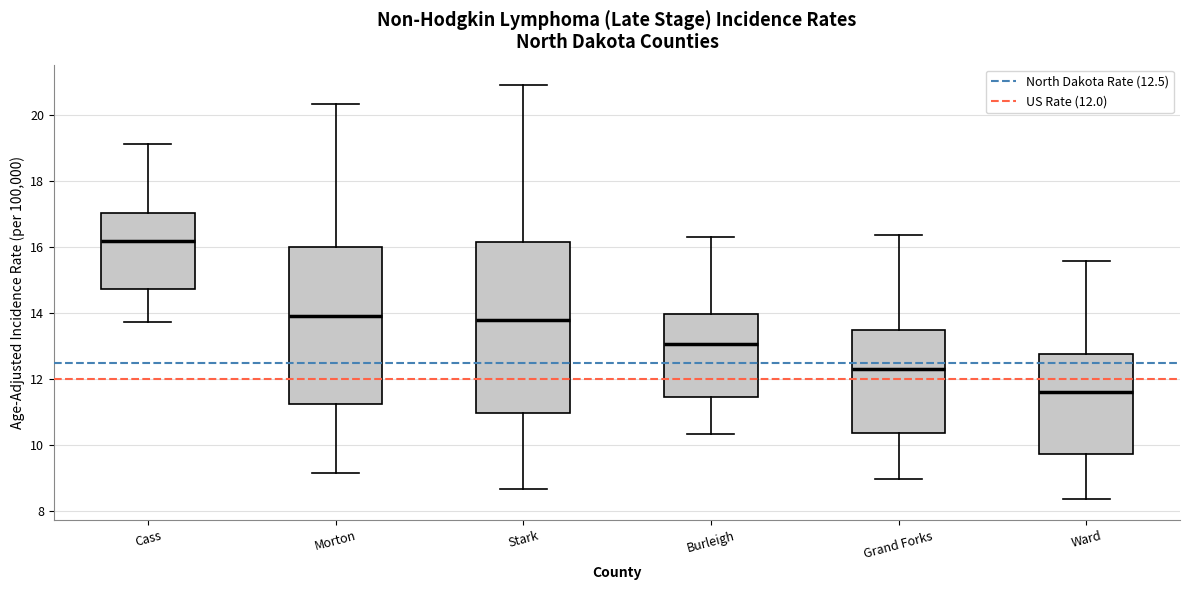

Reading left to right, read every box against the y-axis: the position of its median line, the range the box covers, and the ends of its whiskers. The values are not printed on the chart, so give them approximately, as read against the axis.

Cass: median 16.2, box 14.8 to 17.0, whiskers 13.8 to 19.2
Morton: median 14.0, box 11.2 to 16.0, whiskers 9.2 to 20.4
Stark: median 13.8, box 11.0 to 16.2, whiskers 8.6 to 21.0
Burleigh: median 13.0, box 11.4 to 14.0, whiskers 10.4 to 16.4
Grand Forks: median 12.4, box 10.4 to 13.4, whiskers 9.0 to 16.4
Ward: median 11.6, box 9.8 to 12.8, whiskers 8.4 to 15.6